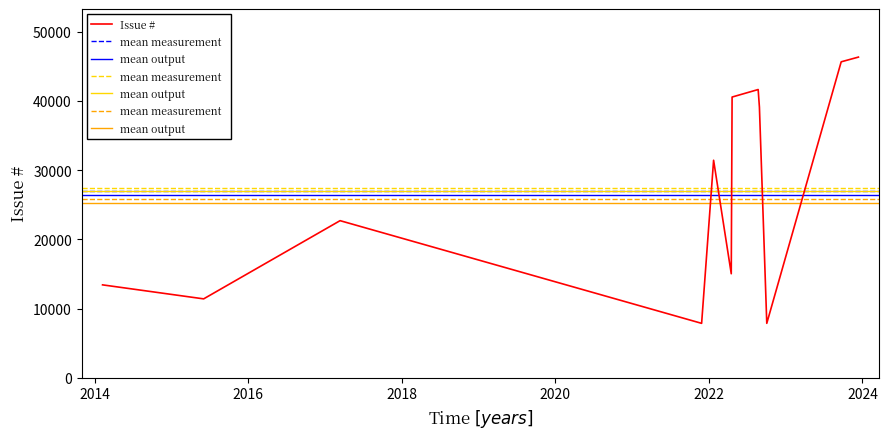

How many interior local valleys (lower than both neighbors) does the data have?

4